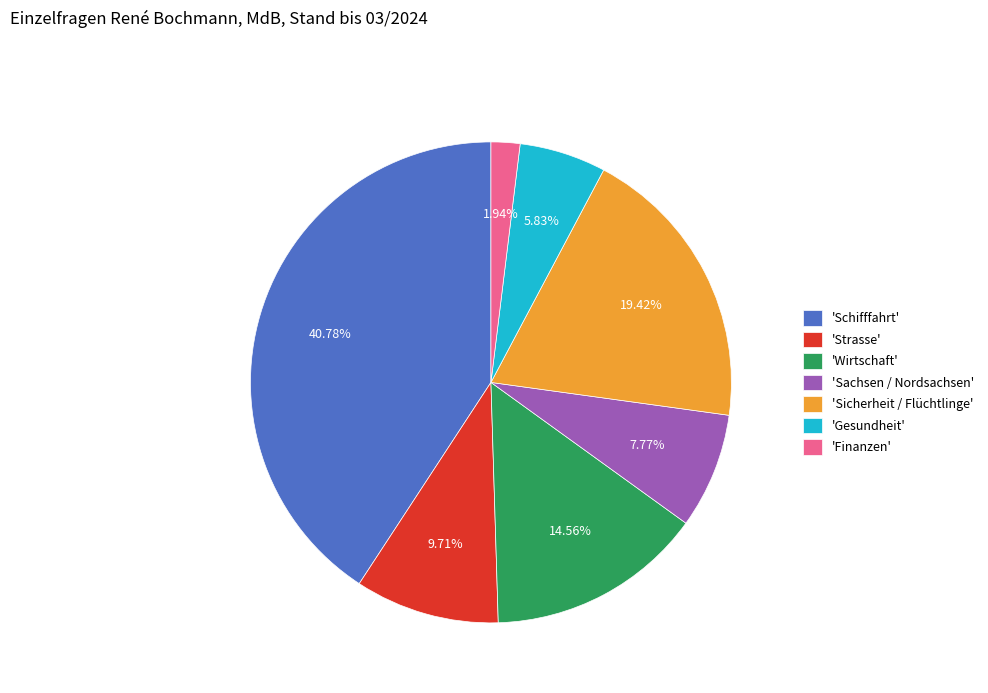

Does 'Strasse' represent more than half of the total?

No